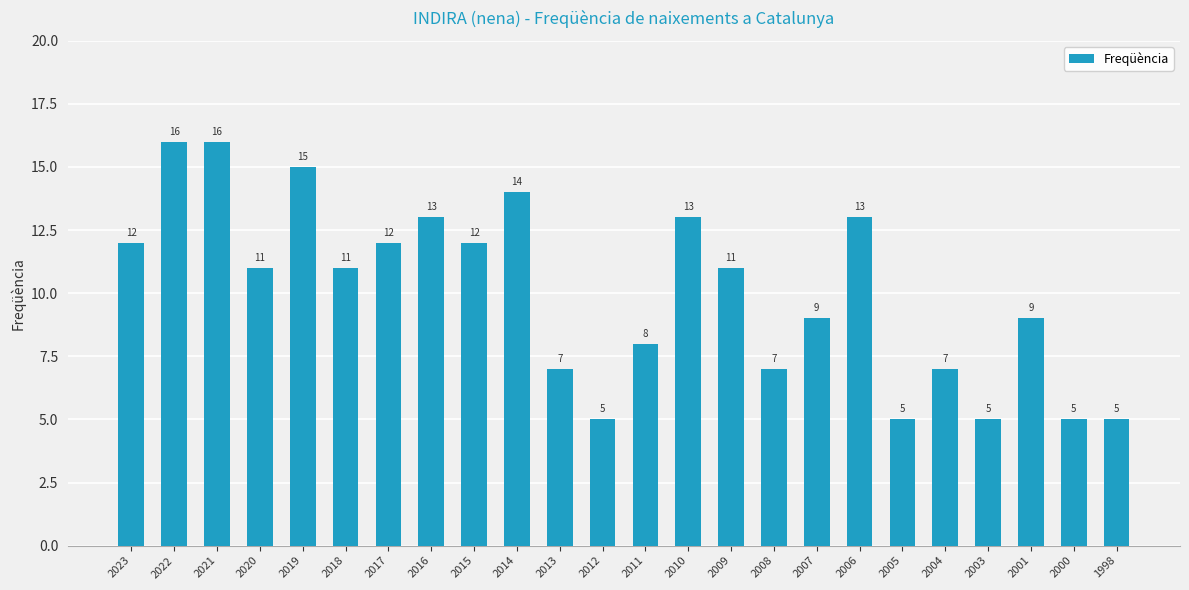

True or false: the data shows 9 at 2021.

False